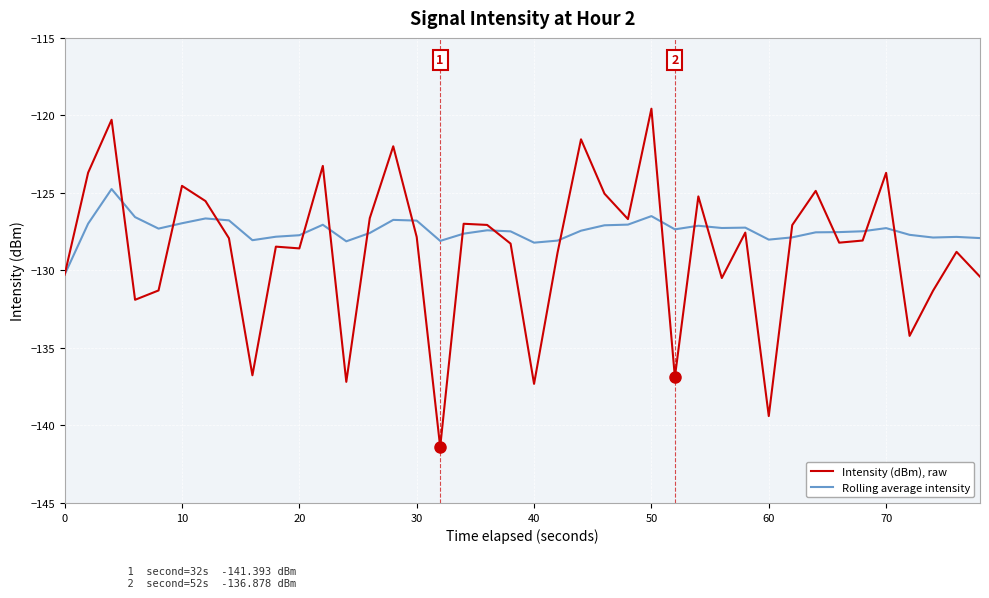

Which series has the largest total across all categories?

Rolling average intensity